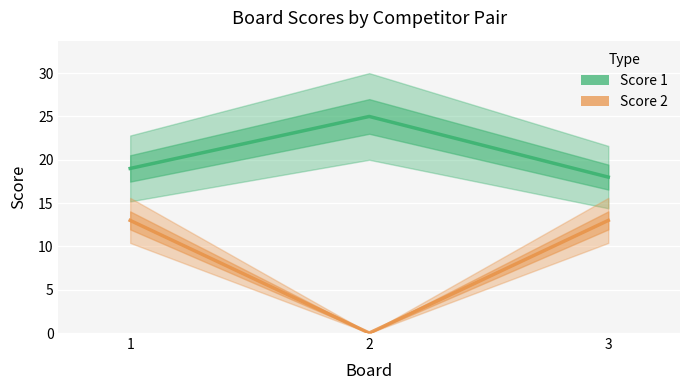

What is the approximate value of Score 2 at 1, to the nearest 10?

10